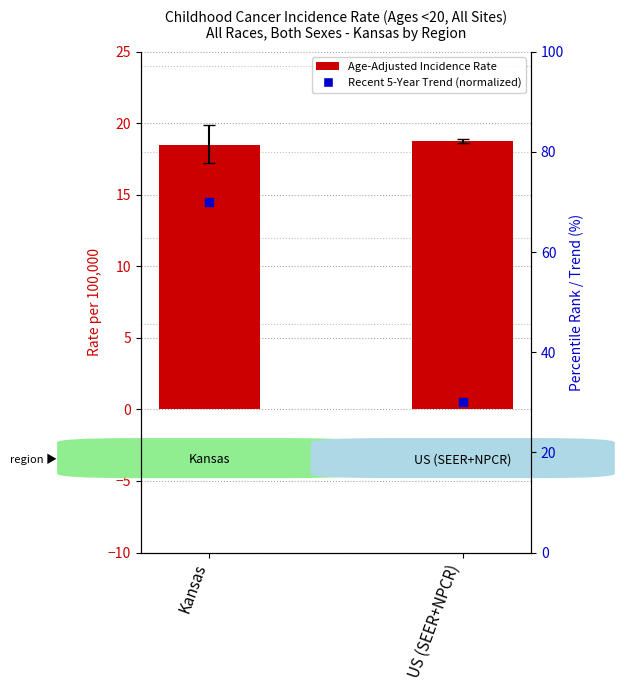

Which series has the largest Y range (max minus min)?

Recent 5-Year Trend (normalized)